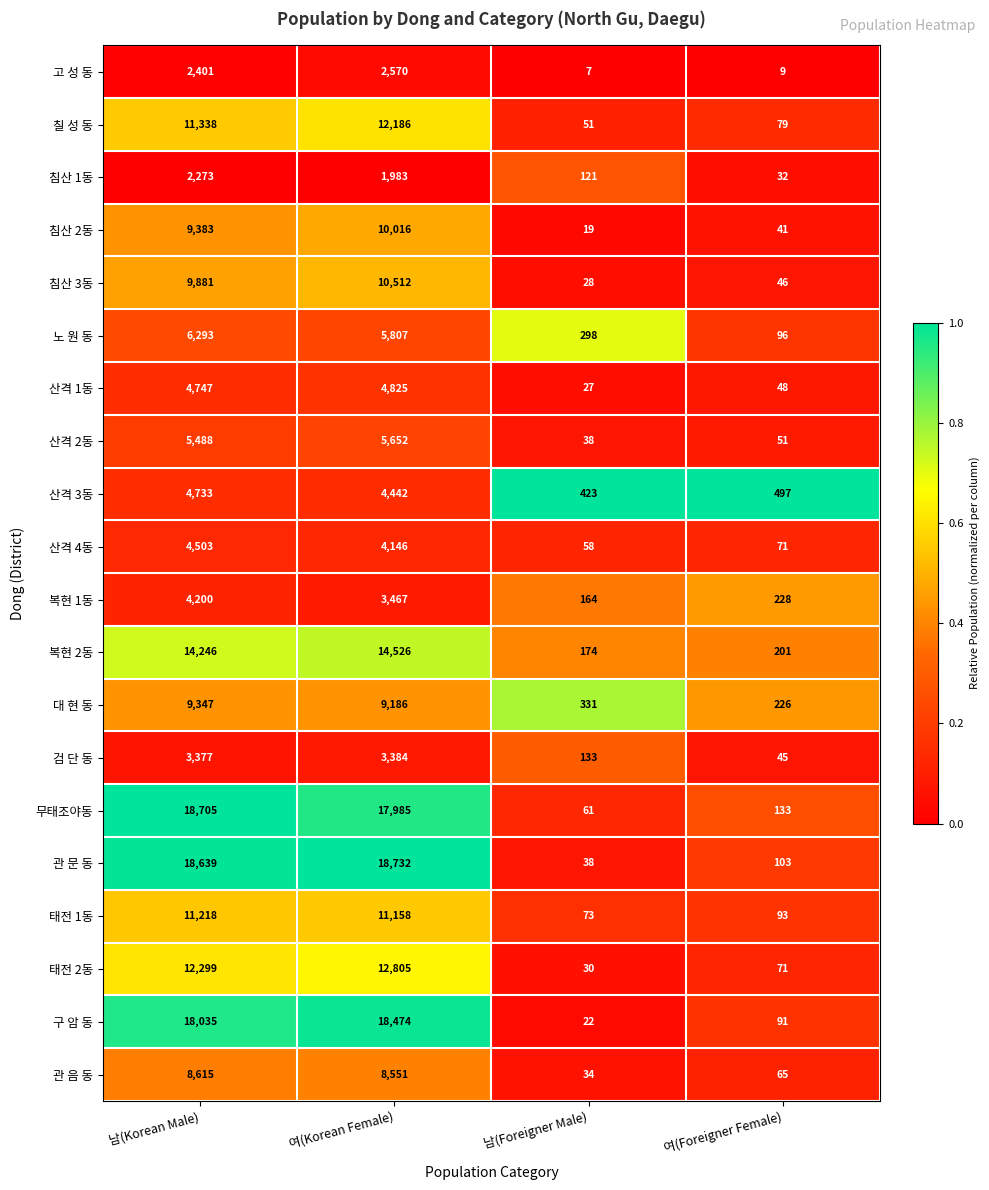

What is the greatest value displayed?

18732